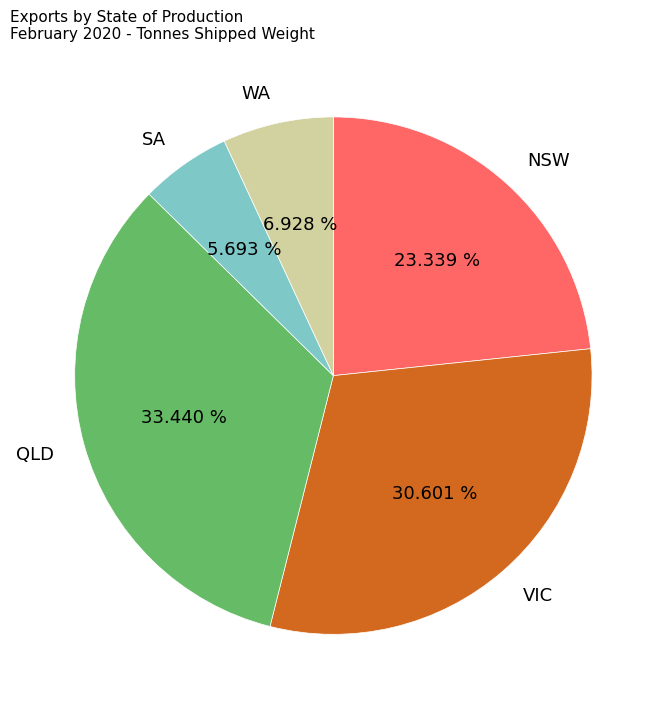

What is the smallest slice in the pie chart?

SA